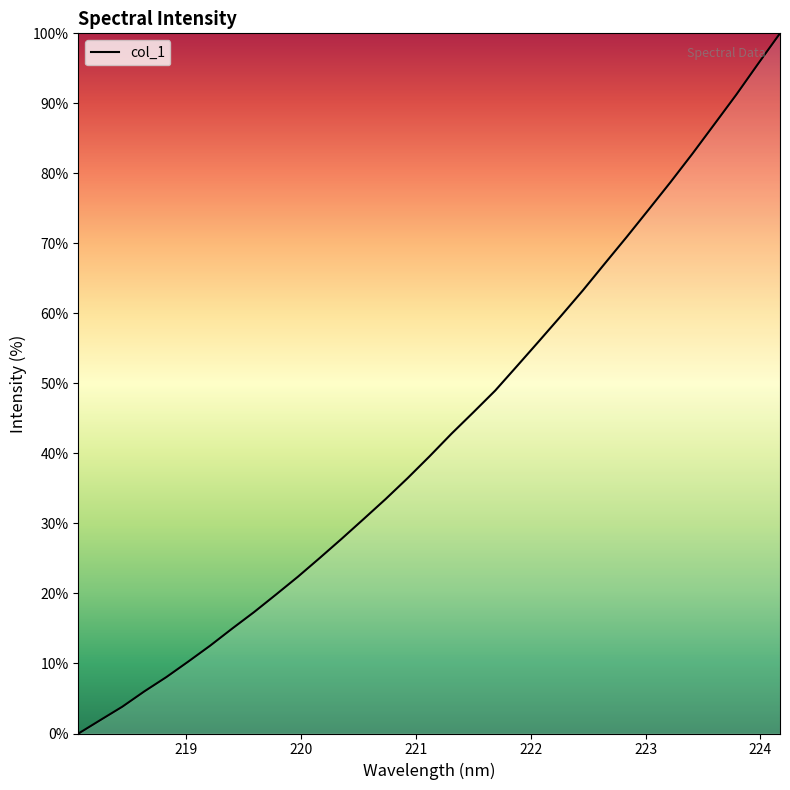

What is the difference between the maximum and minimum values?

100.0